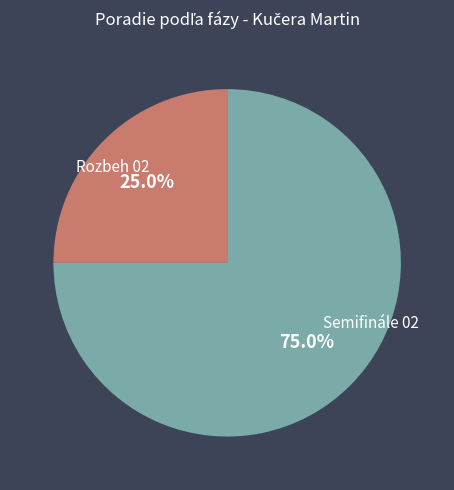

Which slice represents more than half of the pie?

Semifinále 02